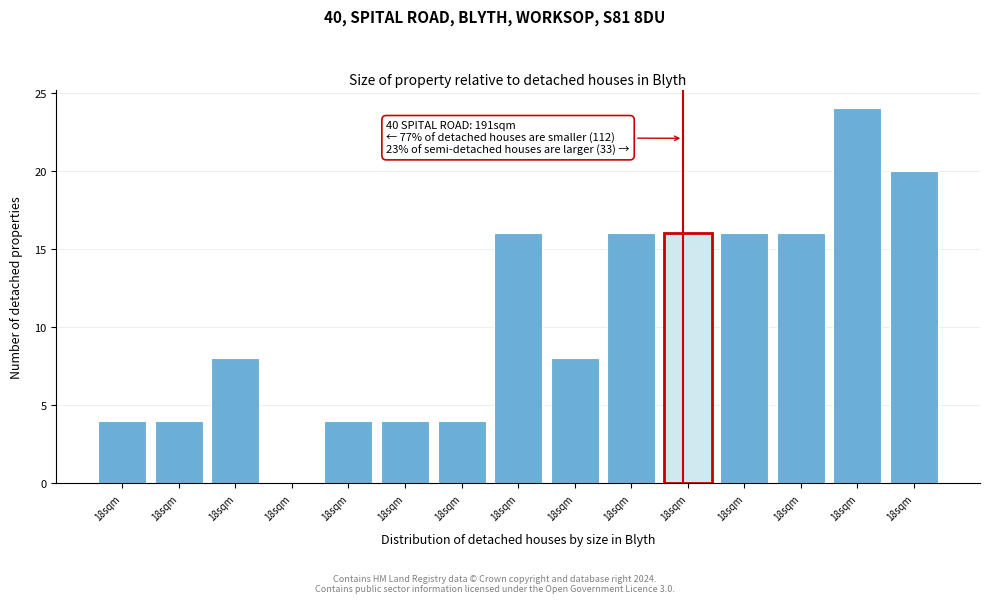

Are the bars horizontal?

No